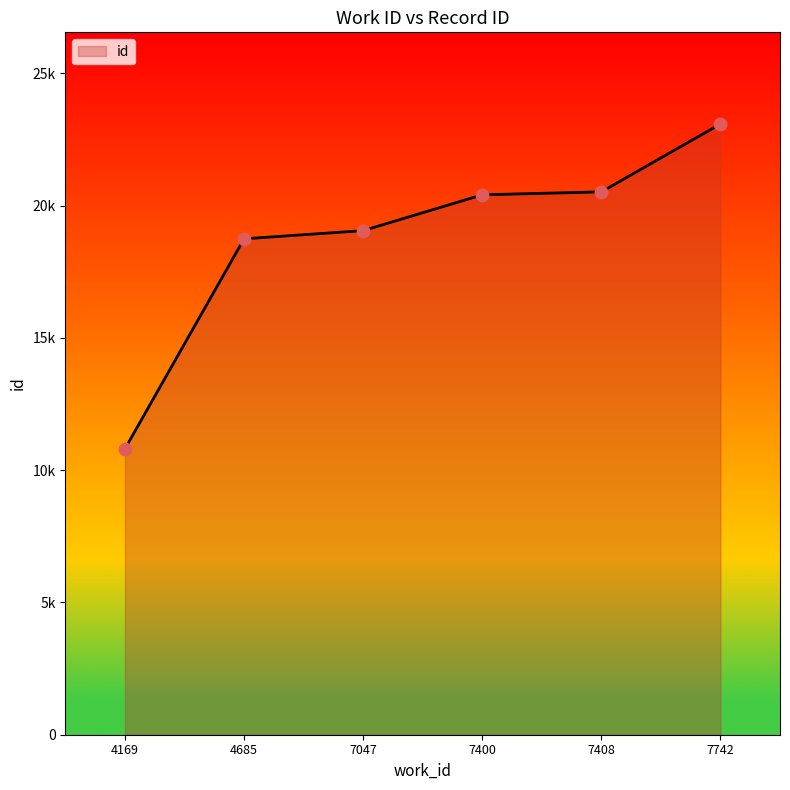

Between 7047 and 4169, which is larger?

7047